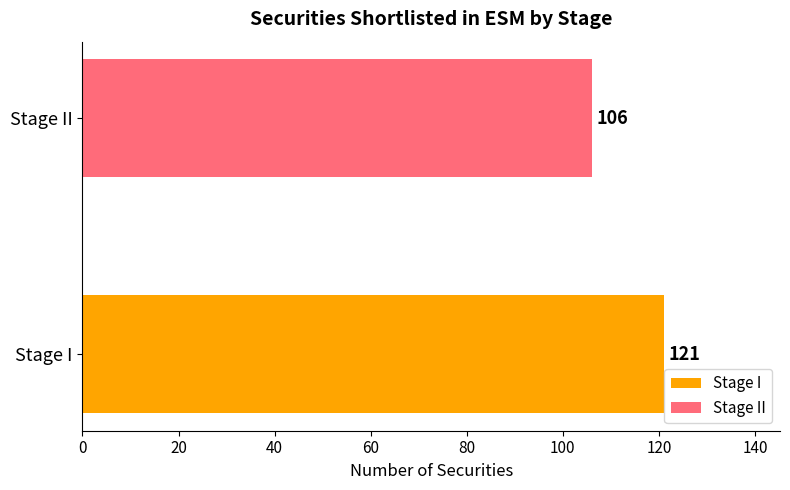

Which label corresponds to the smallest value in the chart?

Stage II